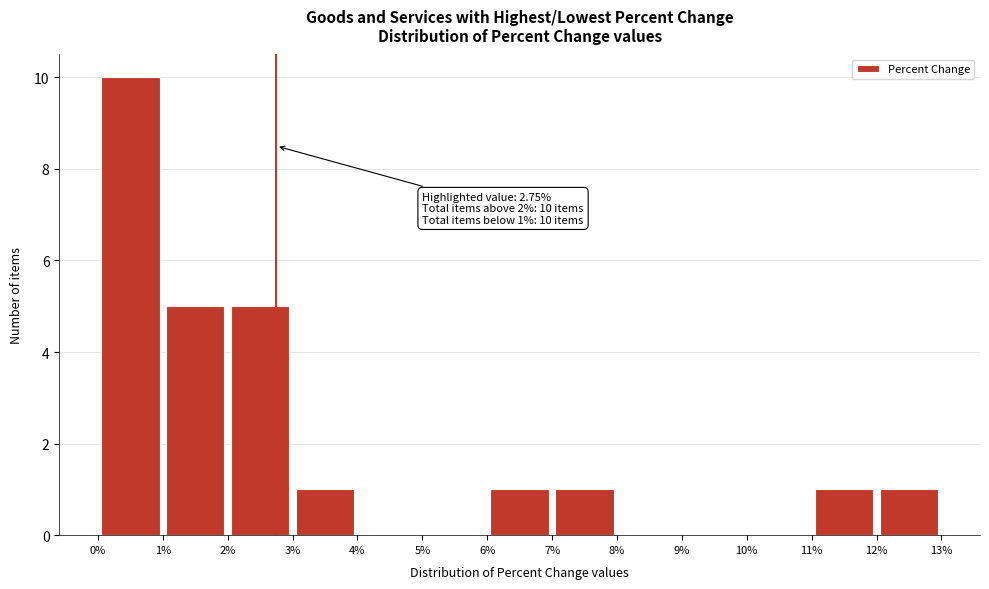

Which range on the x-axis has the tallest bar?

0% to 1%